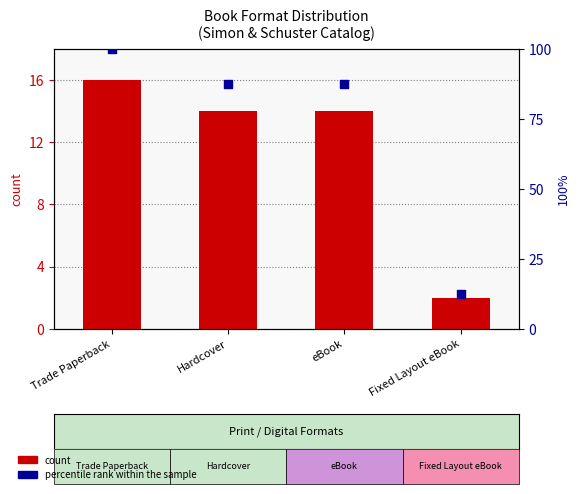

Which series has the widest spread of Y values?

percentile rank within the sample